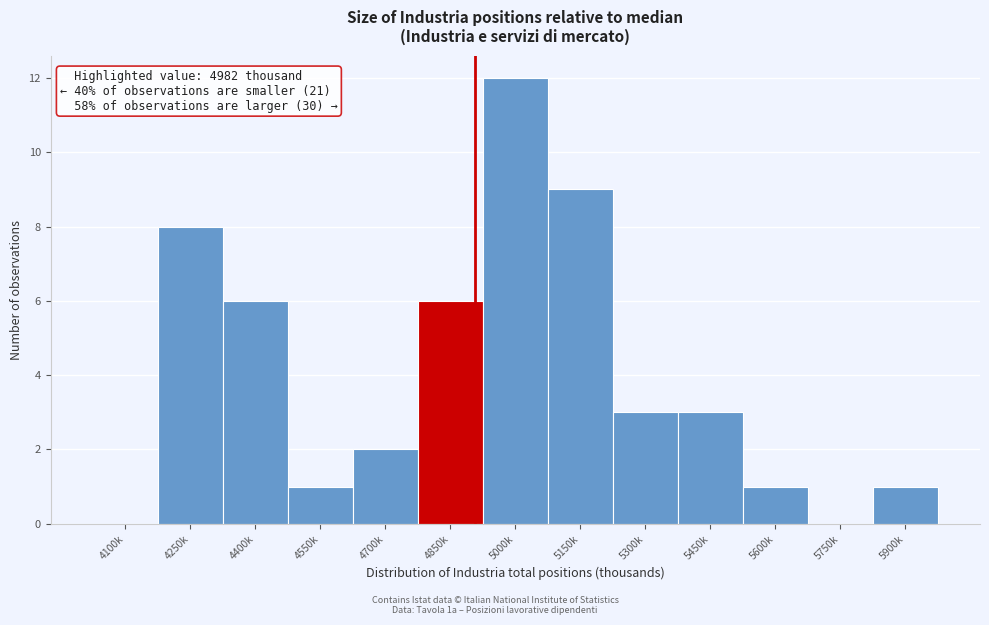

Reading right to left, what are all the values shown in this chart?

5900k=1	5750k=0	5600k=1	5450k=3	5300k=3	5150k=9	5000k=12	4850k=6	4700k=2	4550k=1	4400k=6	4250k=8	4100k=0